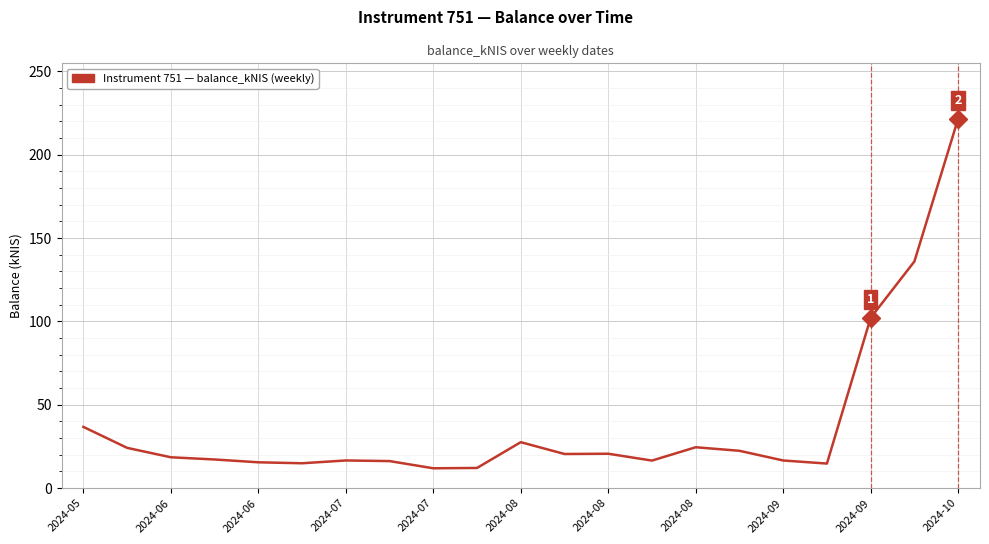

What is the greatest value displayed?

221.5